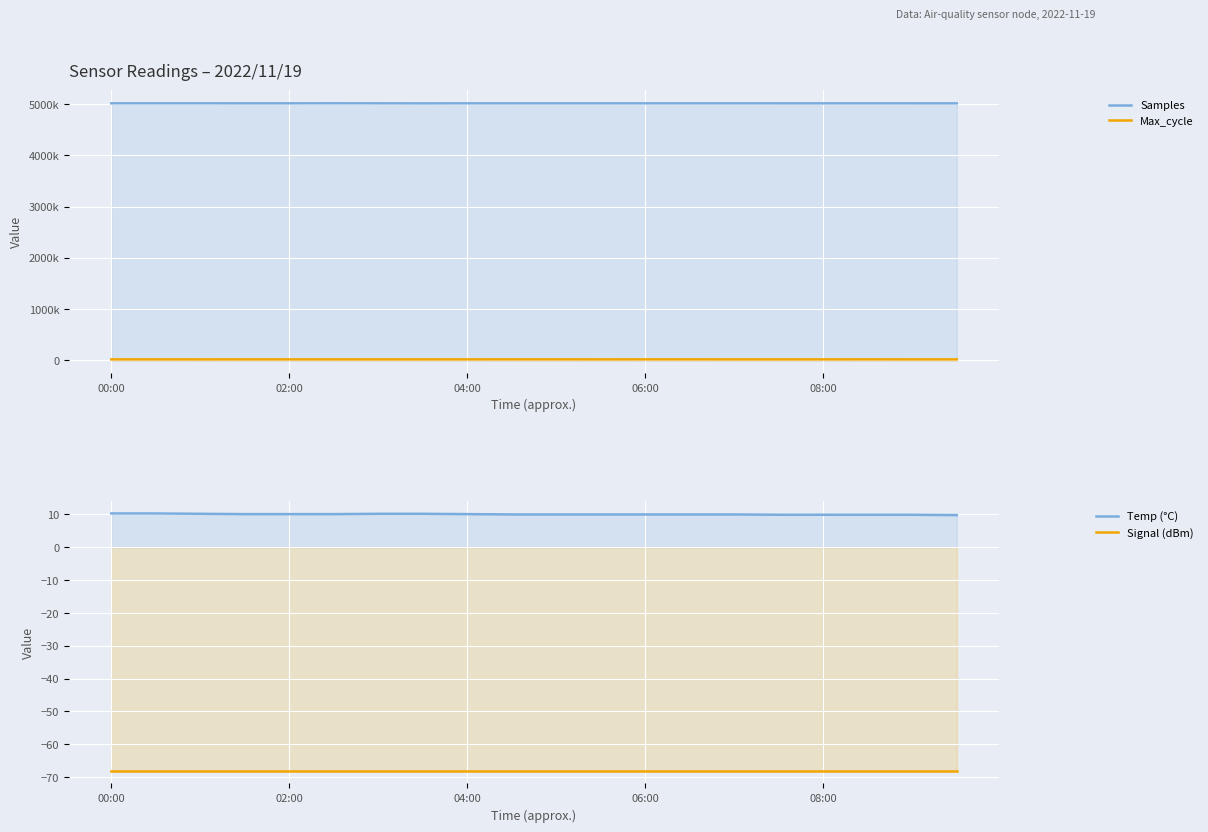

True or false: Signal (dBm) and Max_cycle intersect in this chart.

False